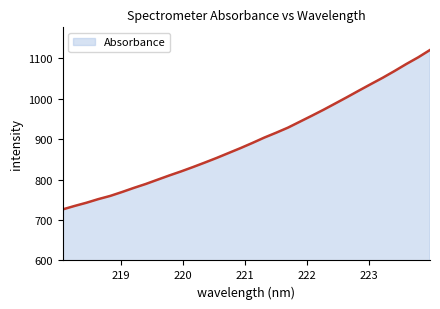

What is the greatest value displayed?

1120.3